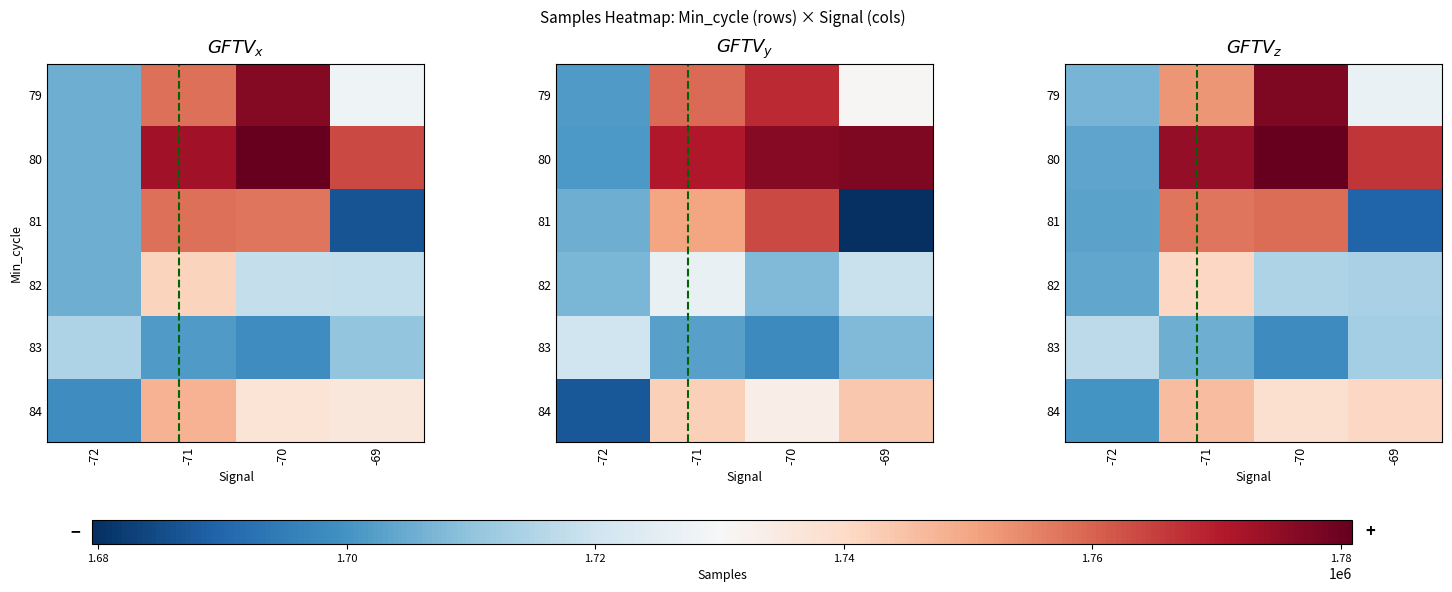

The value of 84 at -72 is 1187387.3. True or false?

False